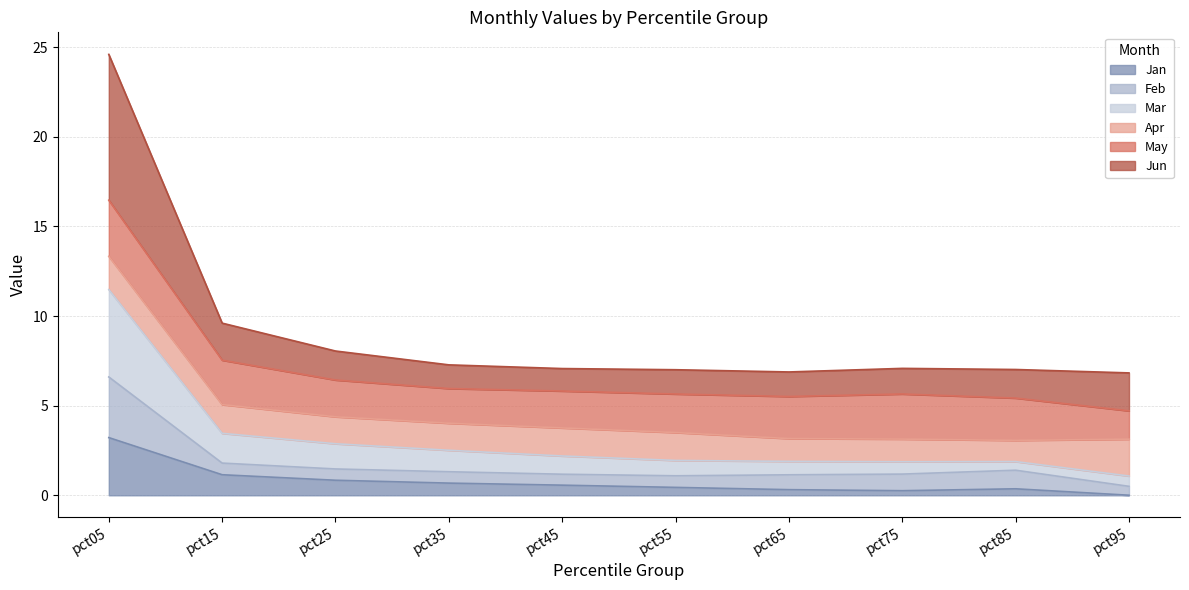

What is the value of the Jan point at the 8th from the left?

0.3